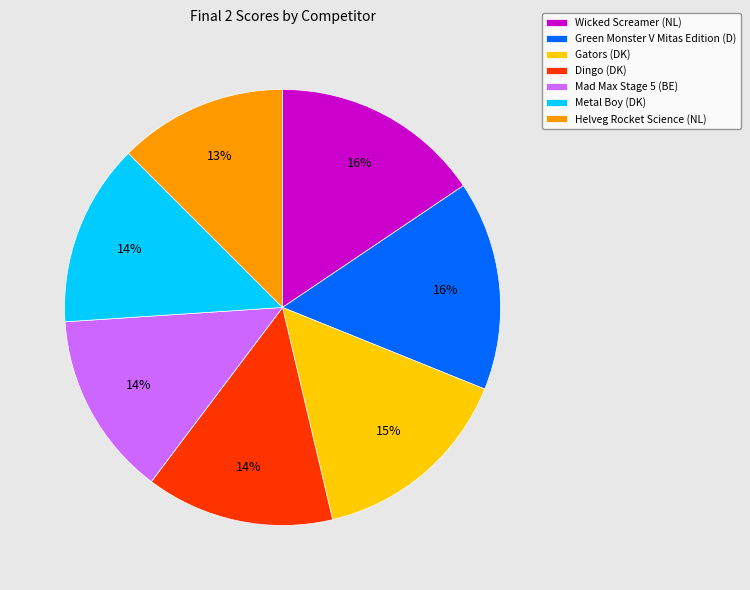

Do Wicked Screamer (NL) and Mad Max Stage 5 (BE) together represent more than half of the pie?

No